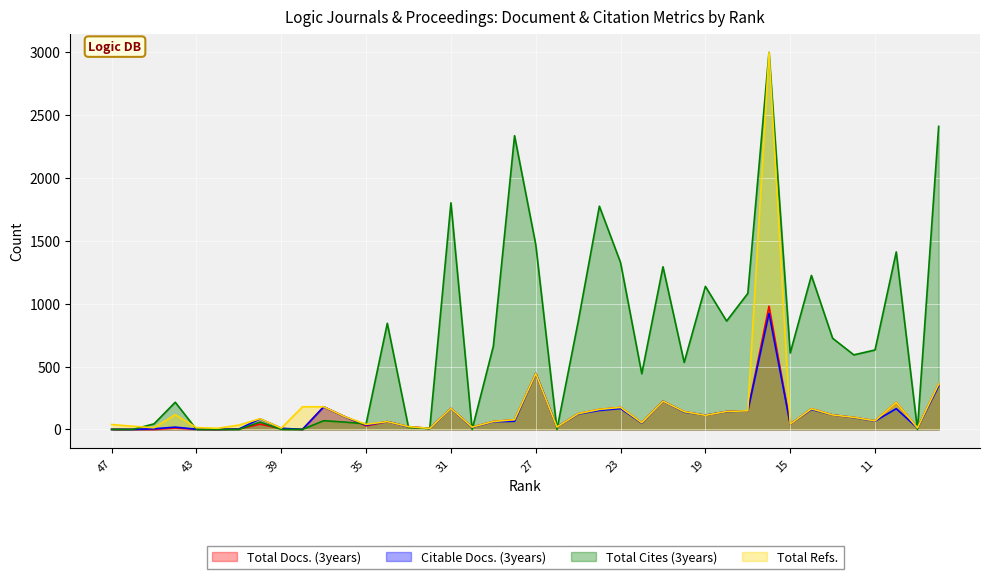

What is the value of the Total Docs. (3years) point at the 40th from the left?

361